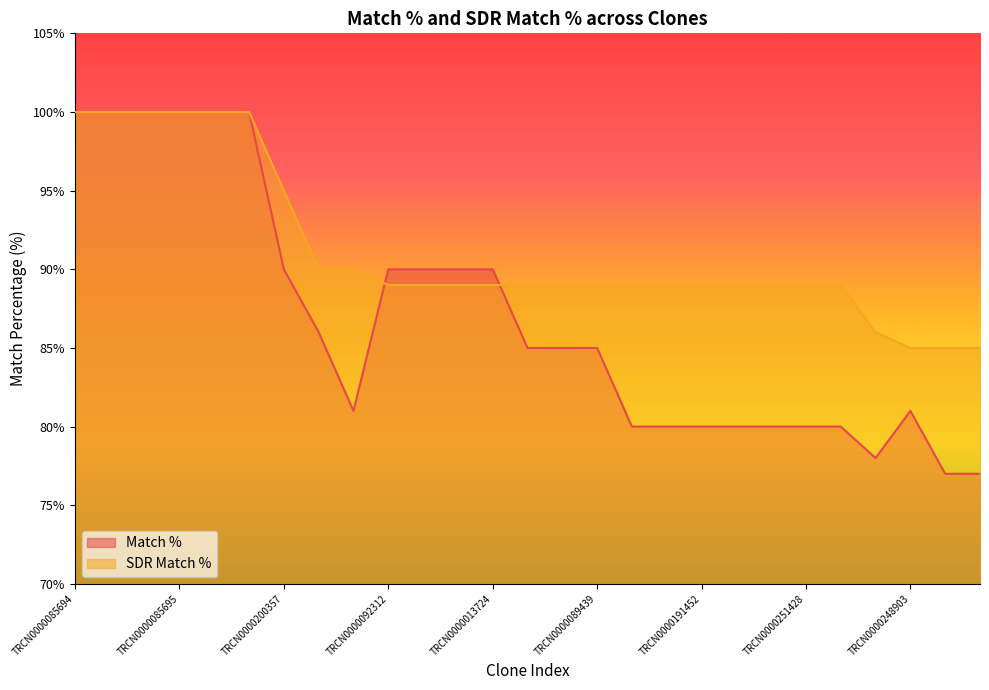

Does the chart display data point markers on the line(s)?

No